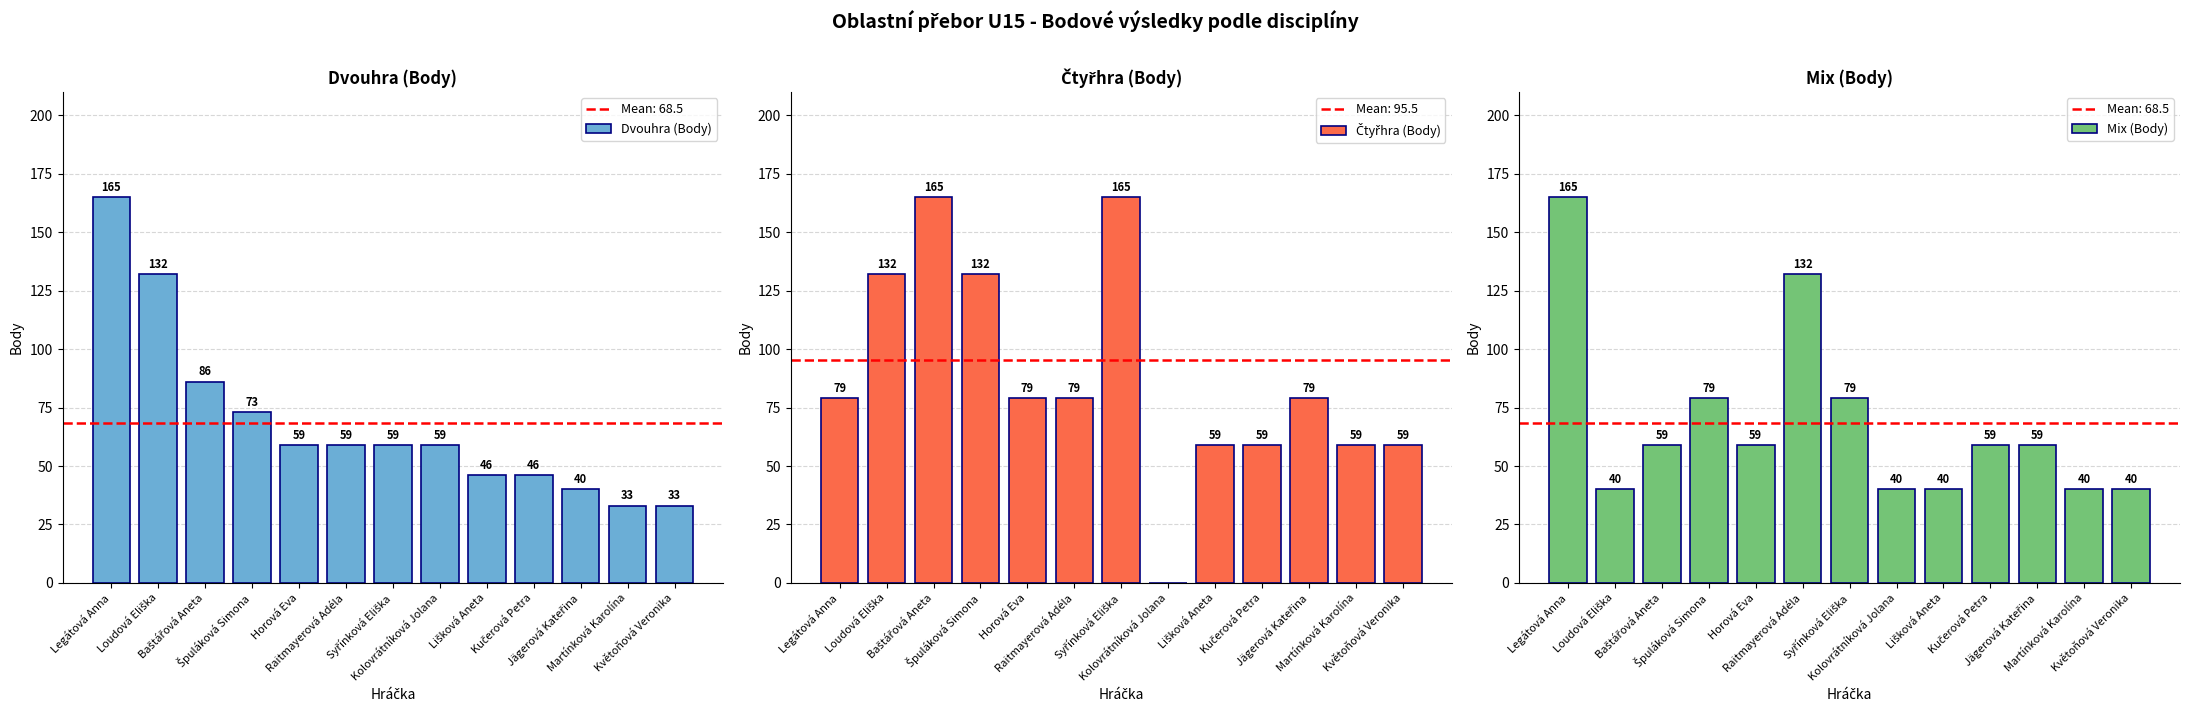

What is the total value across all series at Baštářová Aneta?

310